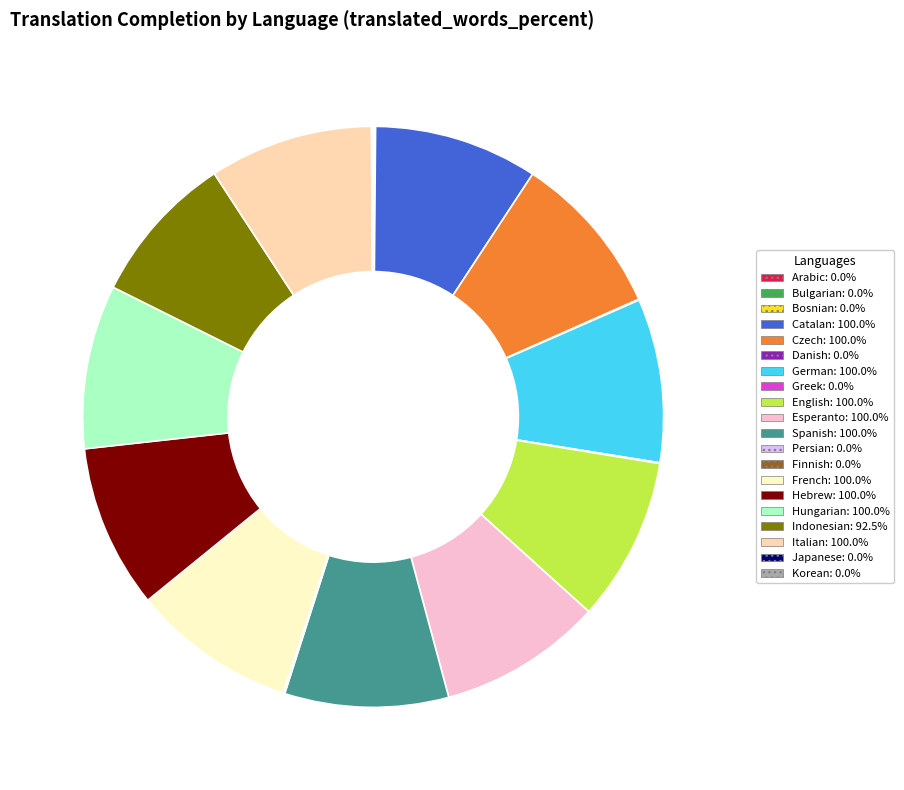

Between Esperanto and Indonesian, which is larger?

Esperanto